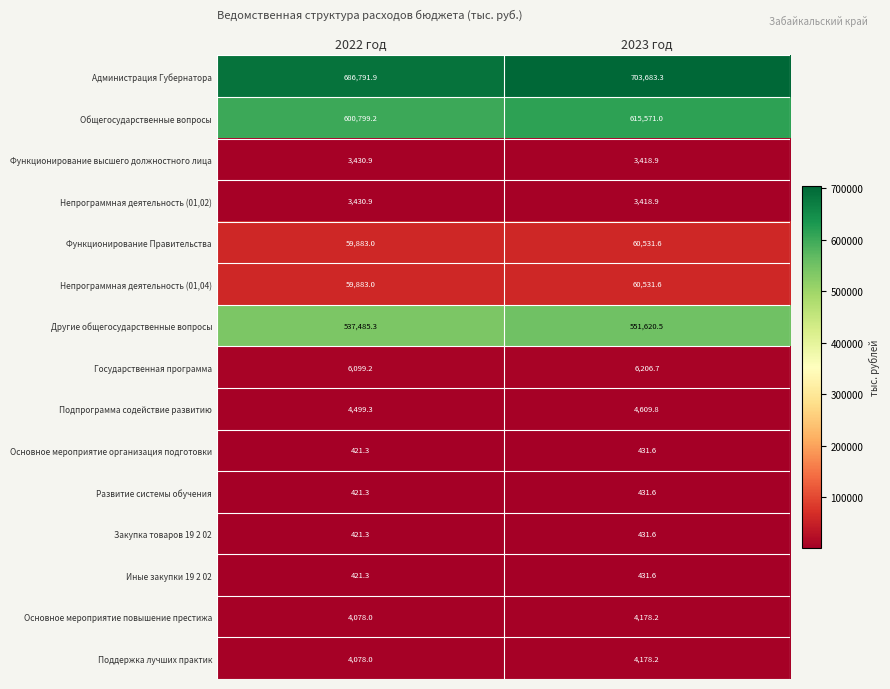

What is the total value across all series at 2022 год?

1972143.9